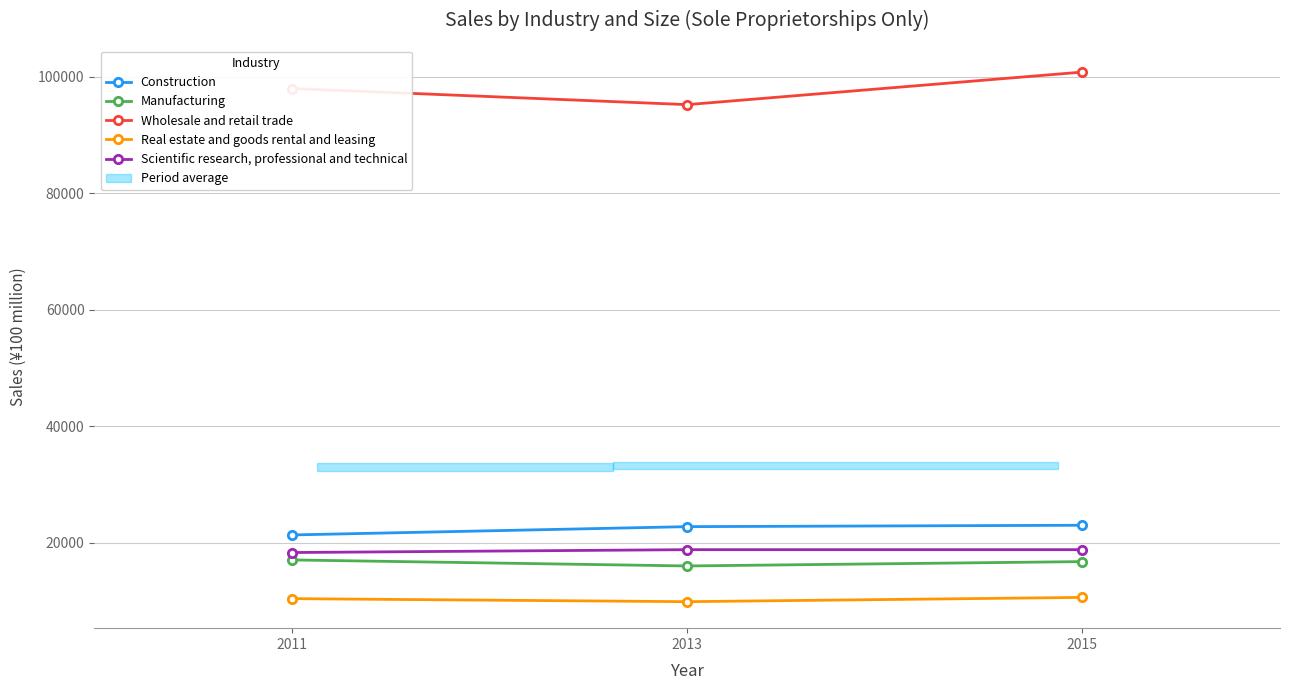

Is this an area chart (filled region under the line)?

No